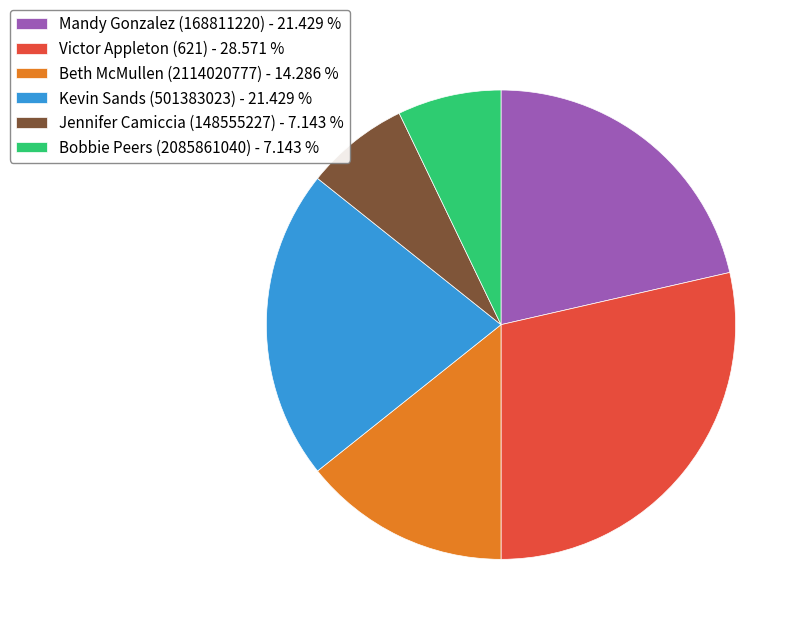

Is Bobbie Peers (2085861040) - 7.143 % the majority of the pie?

No